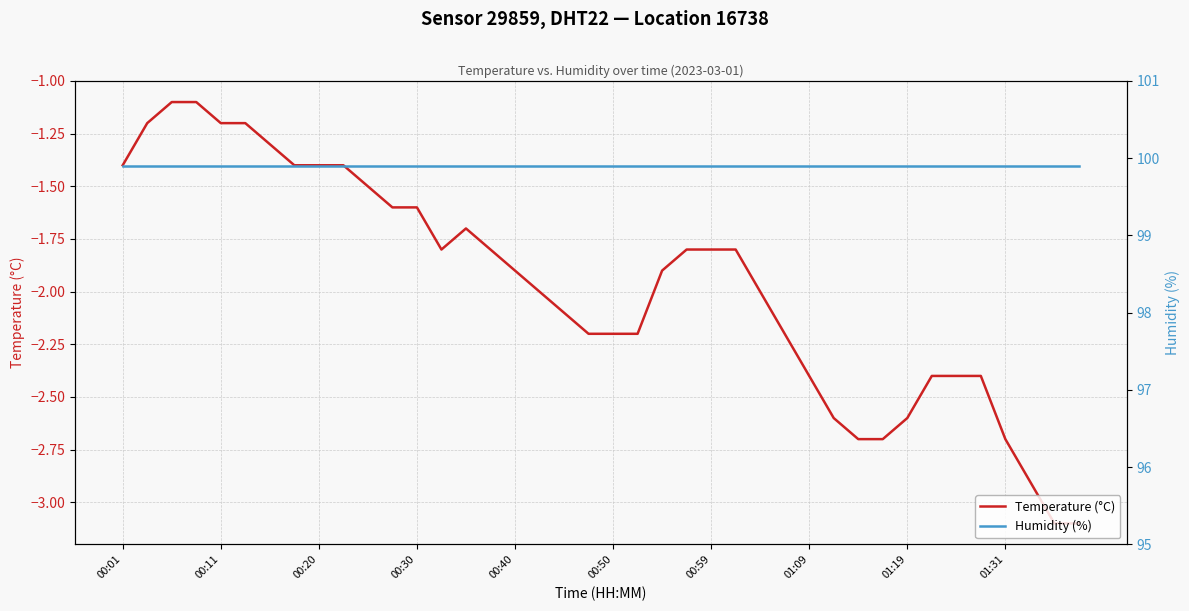

What is the total value across all series at 25?

98.1